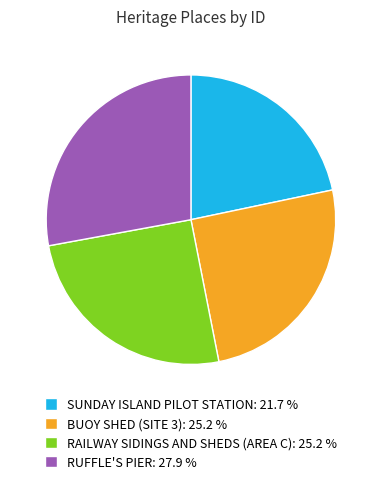

Does RAILWAY SIDINGS AND SHEDS (AREA C) account for over 50% of the chart?

No